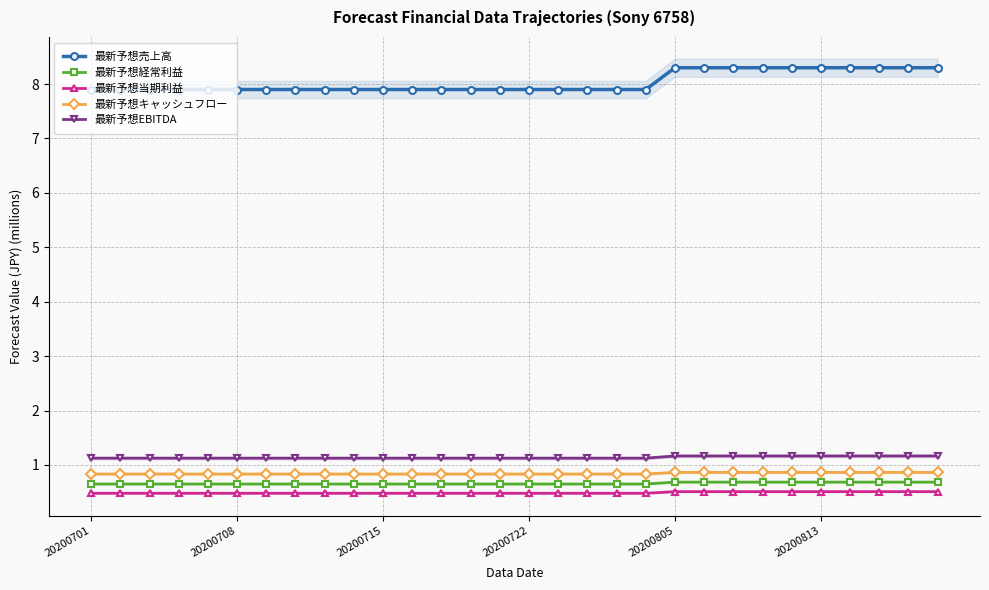

Which series has the largest total across all categories?

最新予想売上高